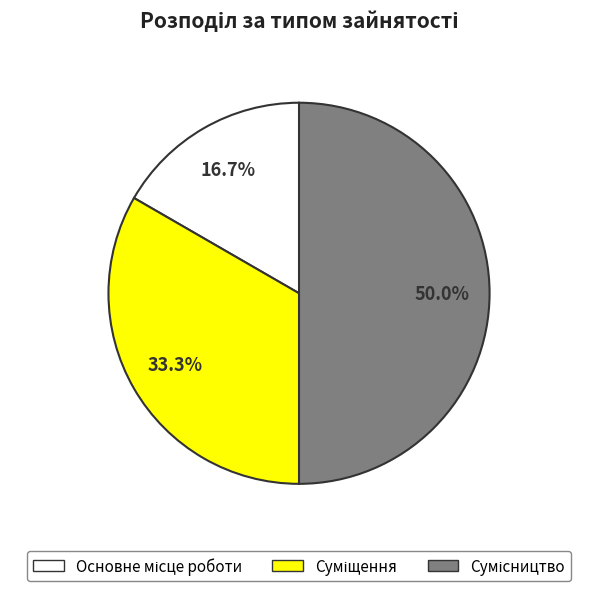

Is it true that Суміщення is 33% of the pie?

True